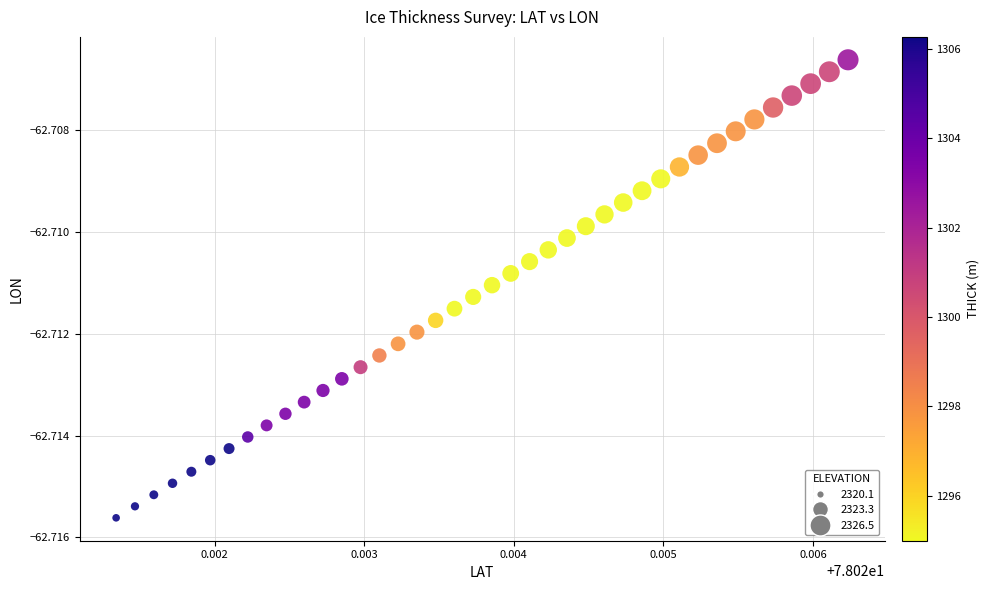

How many points are shown in the scatter plot?

40